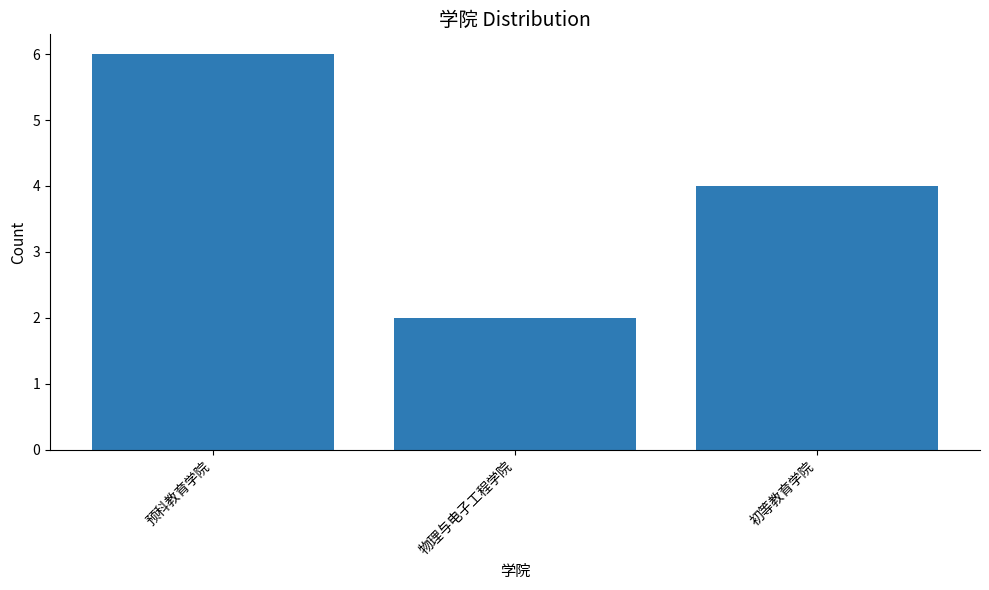

What is the average value?

4